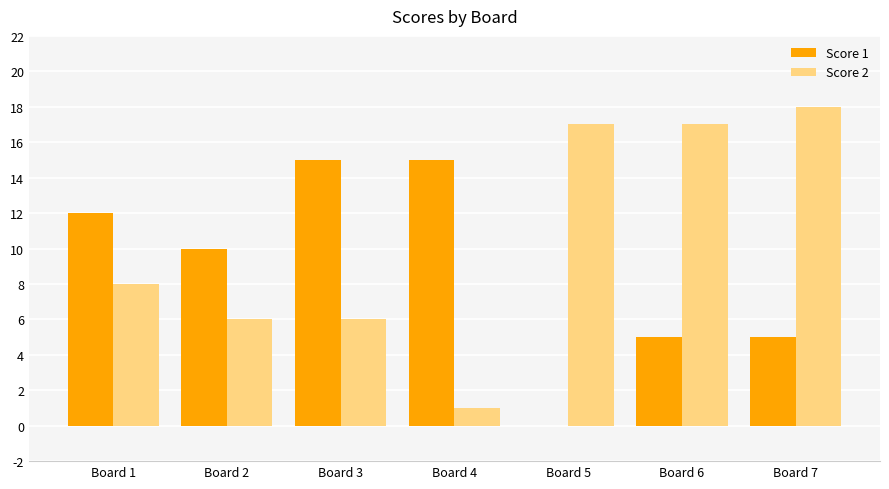

Which series changed the most between Board 5 and Board 6?

Score 1